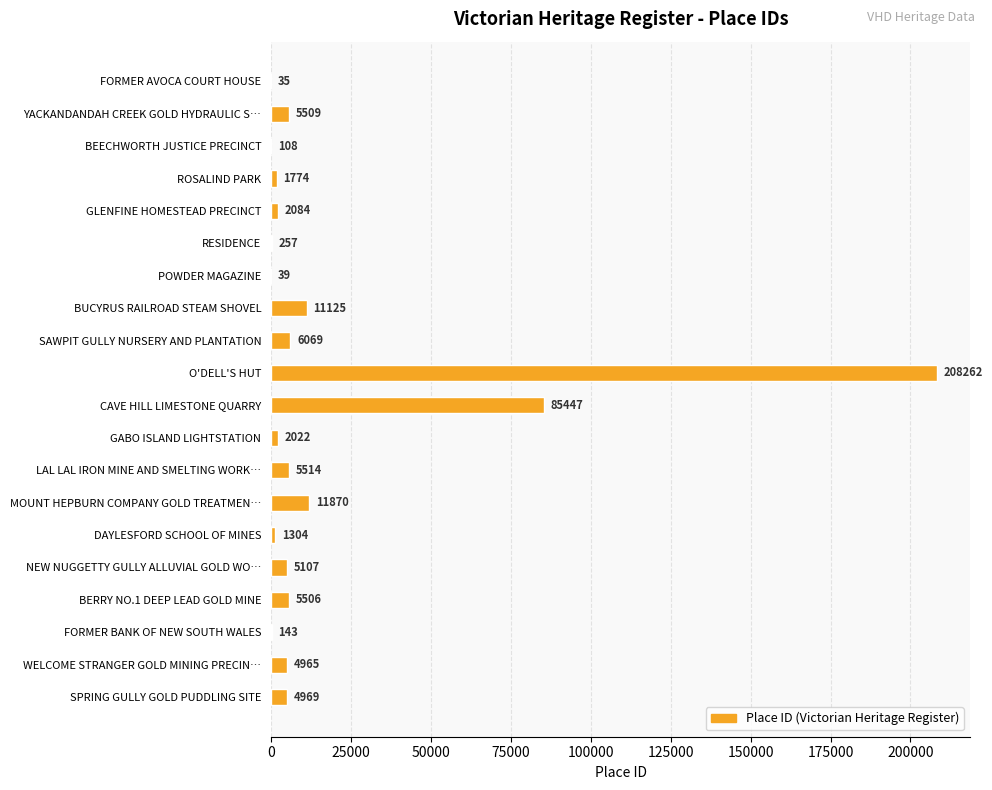

Which label corresponds to the largest value in the chart?

O'DELL'S HUT